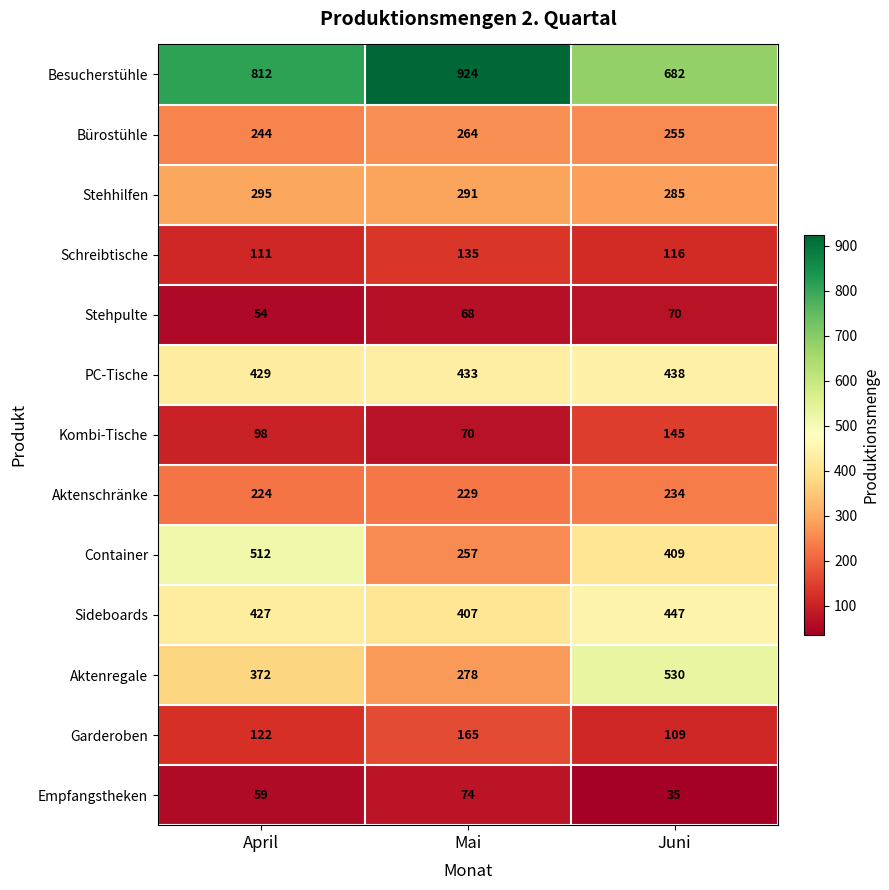

Count the number of categories in the chart.

3